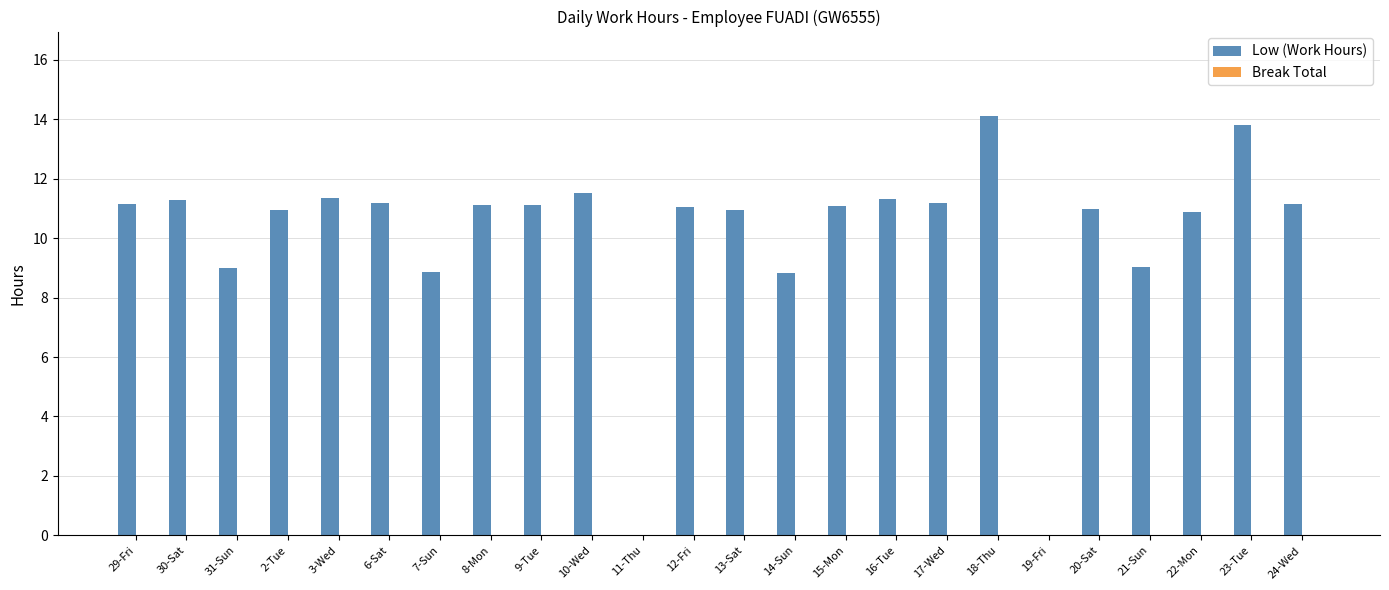

Between 16-Tue and 11-Thu, which is larger?

16-Tue